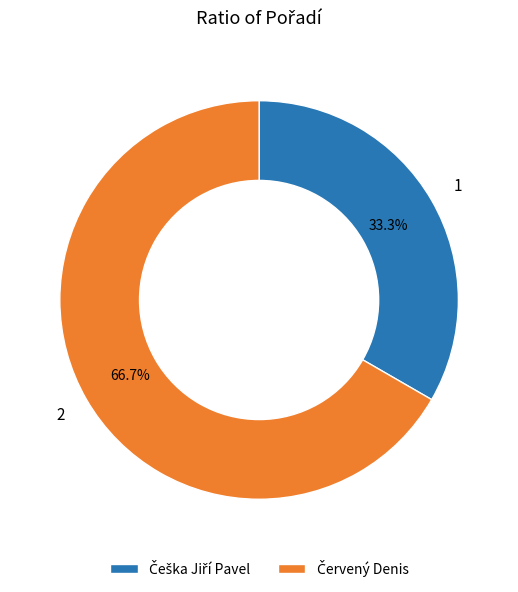

Count the number of slices in the pie.

2